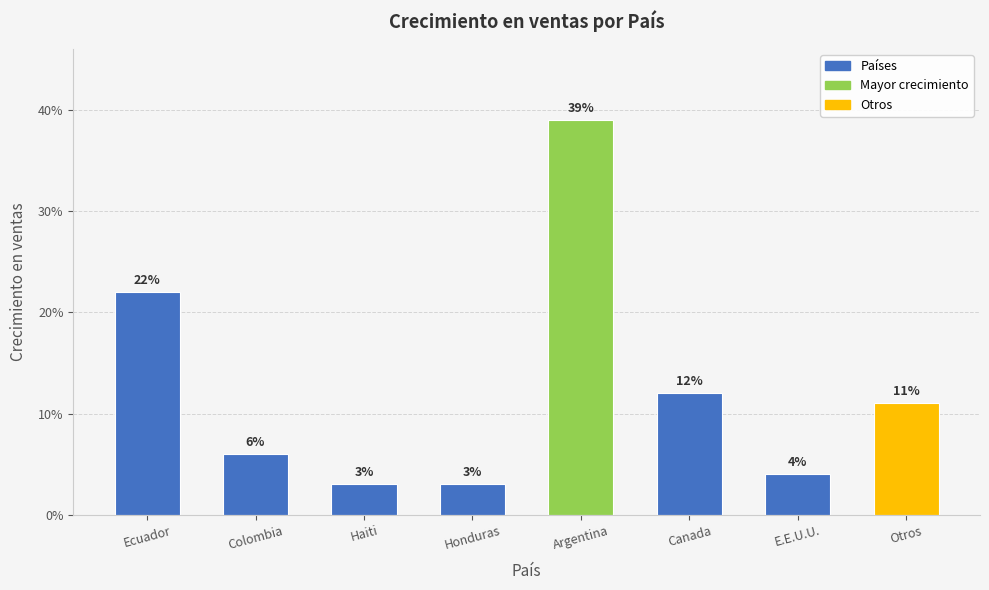

Reading left to right, what are all the values shown in this chart?

0.2	0.1	0.0	0.0	0.4	0.1	0.0	0.1